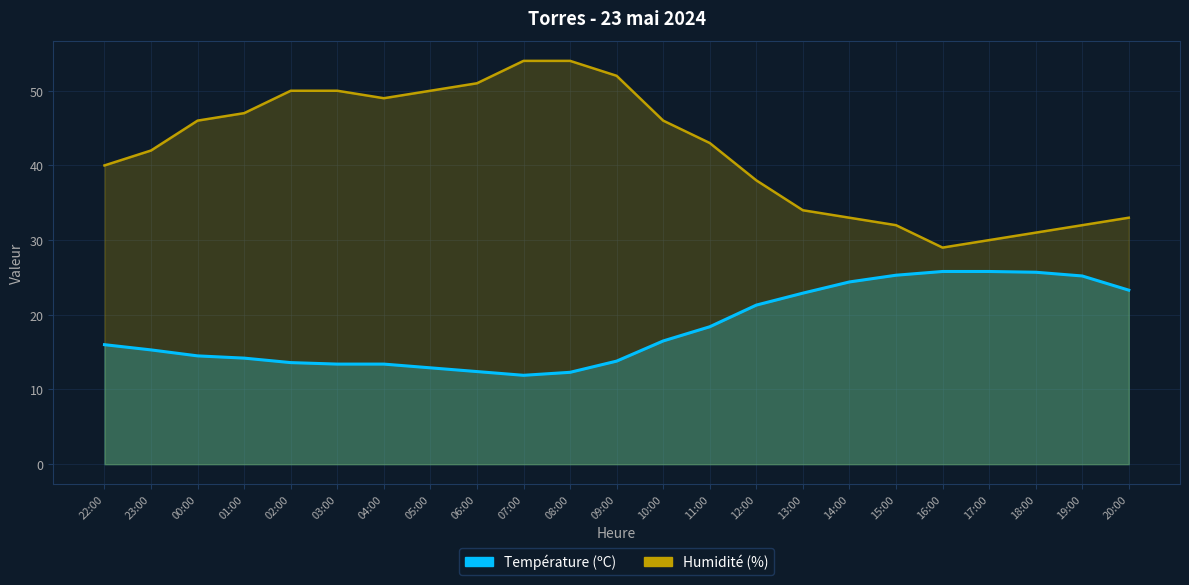

True or false: Humidité (%) and Température (ºC) cross at least once.

False